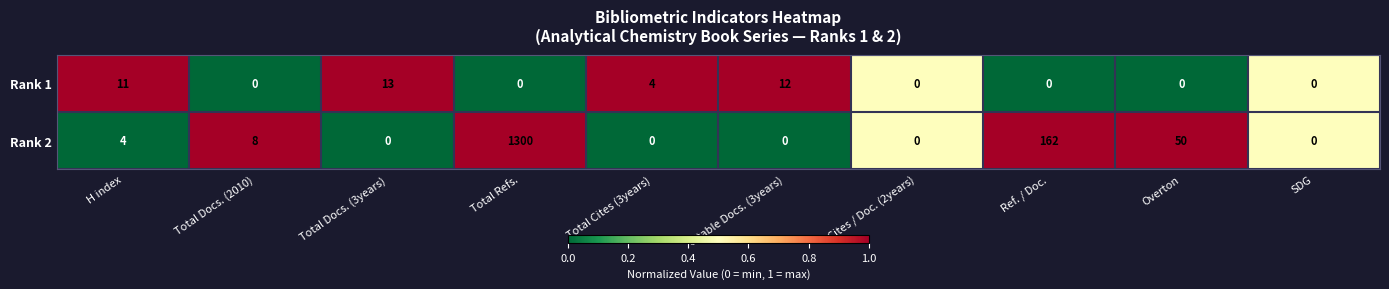

What is the maximum value shown in the chart?

1300